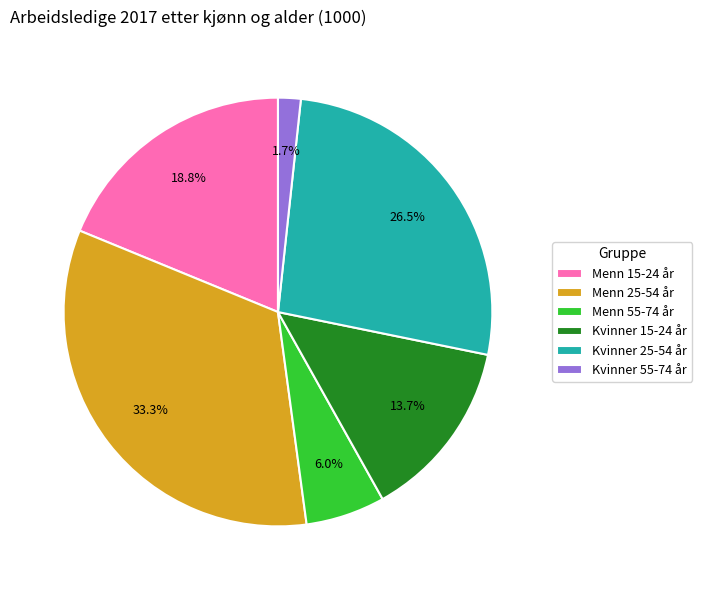

Rank the categories by value from lowest to highest.

Kvinner 55-74 år, Menn 55-74 år, Kvinner 15-24 år, Menn 15-24 år, Kvinner 25-54 år, Menn 25-54 år